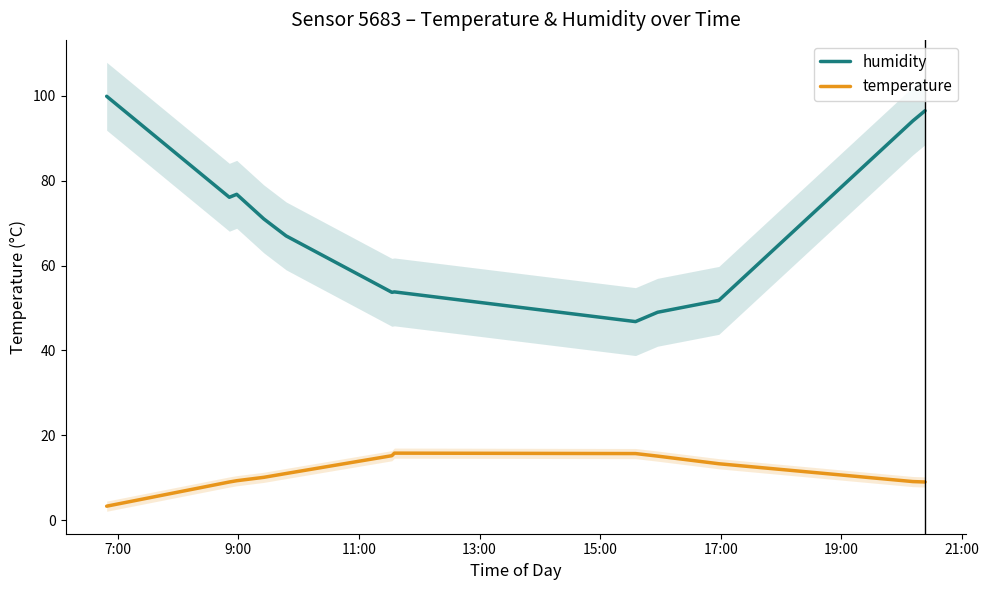

What is the value of the humidity point at the 3rd from the left?

76.8